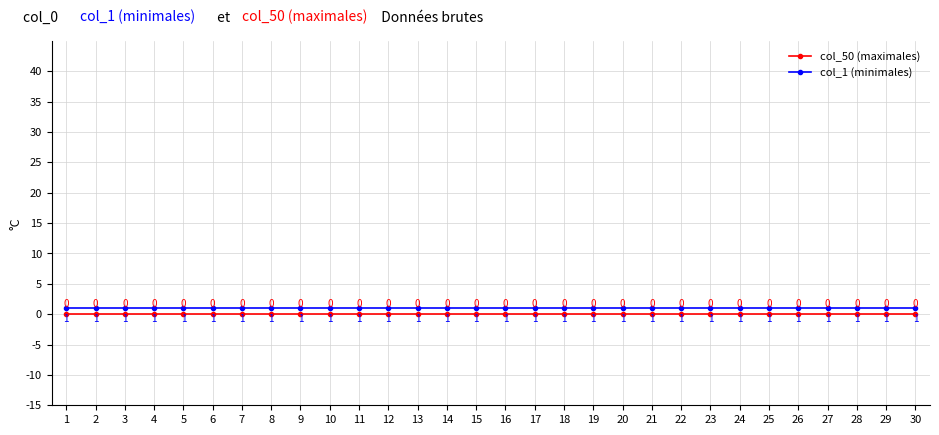

Is the value of col_50 (maximales) at 8 greater than the value of col_1 (minimales) at 27?

No